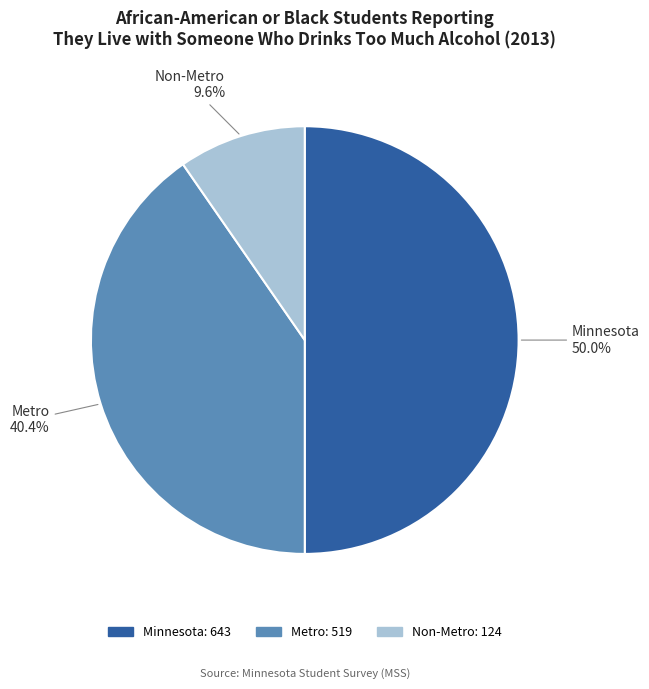

What is the ratio of the value at Metro to the value at Non-Metro?

4.2